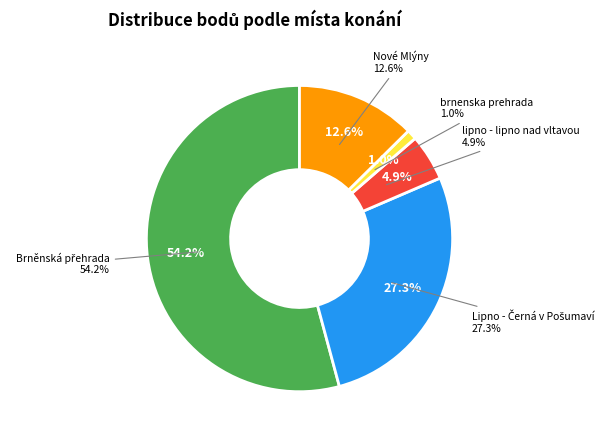

What is the smallest slice in the pie chart?

brnenska prehrada